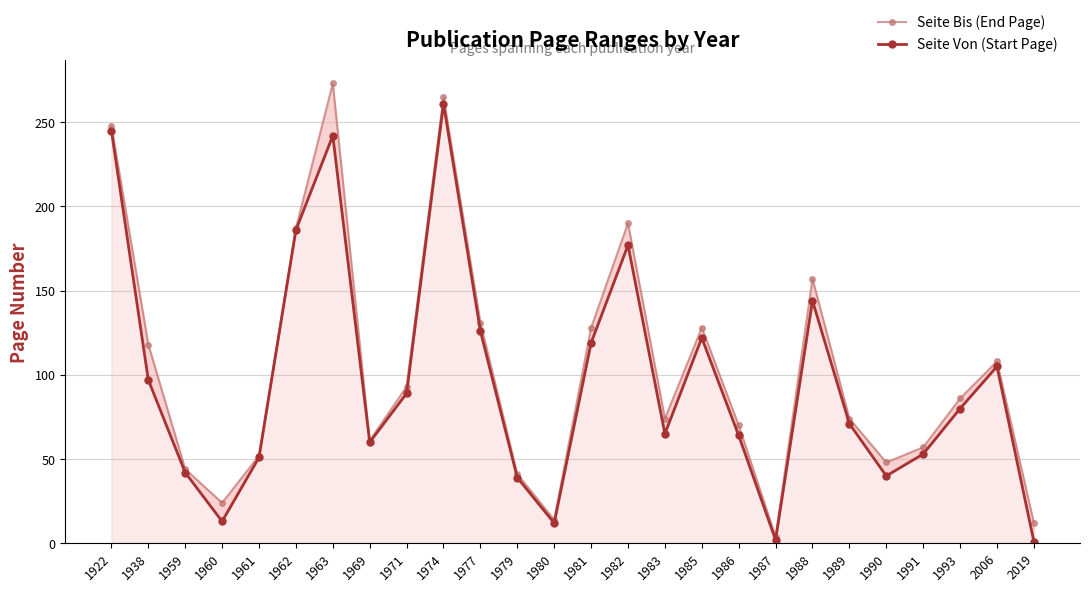

What is the maximum value for Seite Von (Start Page)?

261